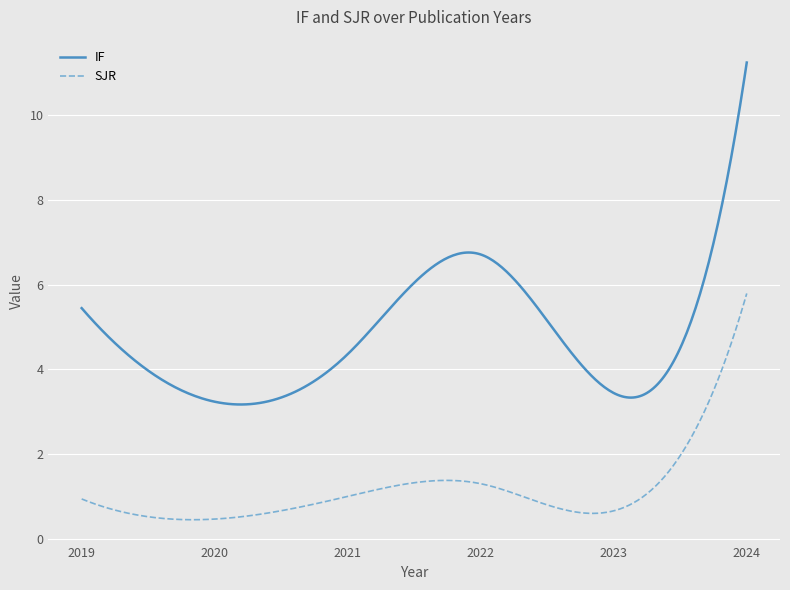

What is the maximum value for SJR?

5.8